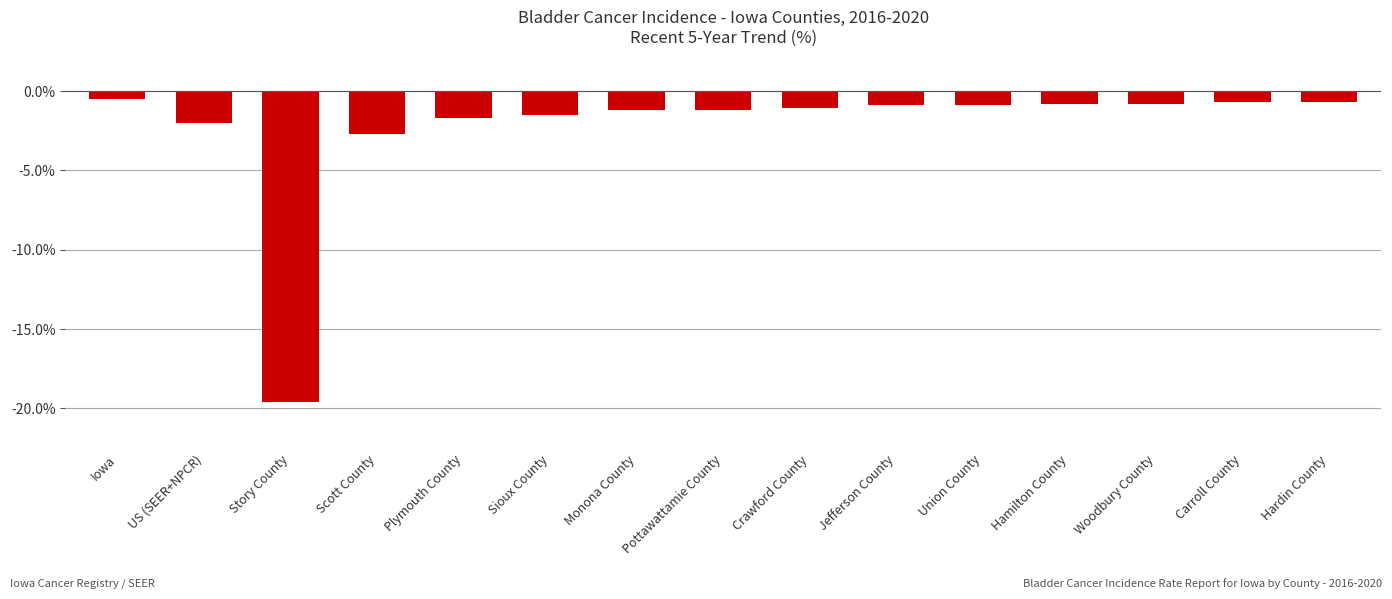

Reading right to left, what are all the values shown in this chart?

-0.7	-0.7	-0.8	-0.8	-0.9	-0.9	-1.1	-1.2	-1.2	-1.5	-1.7	-2.7	-19.6	-2.0	-0.5